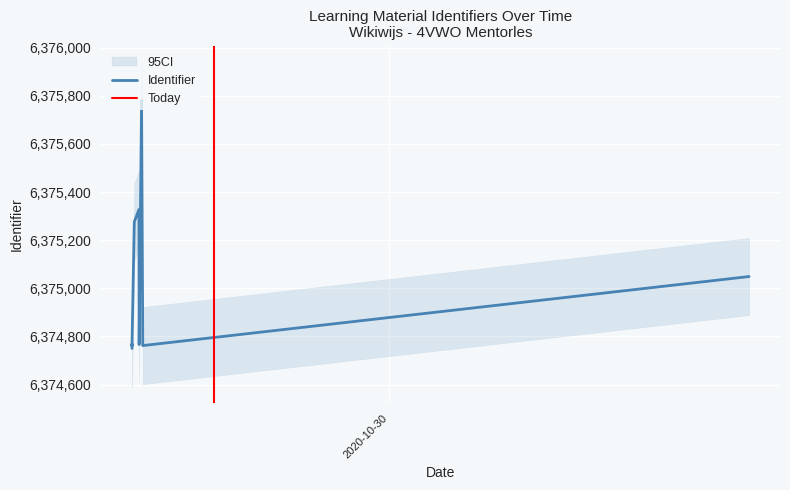

Between 2020-10-29 15:12:12 and 2020-10-29 15:31:50, which is larger?

2020-10-29 15:31:50